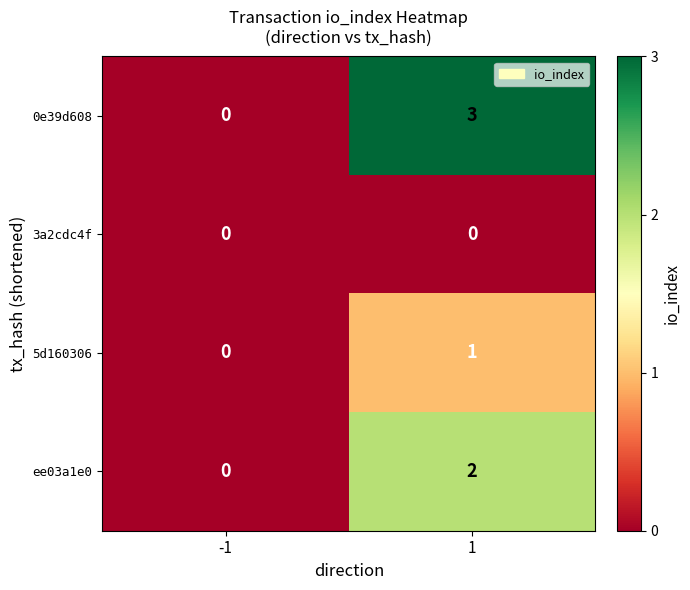

Rank the categories by 5d160306 value from highest to lowest.

1, -1